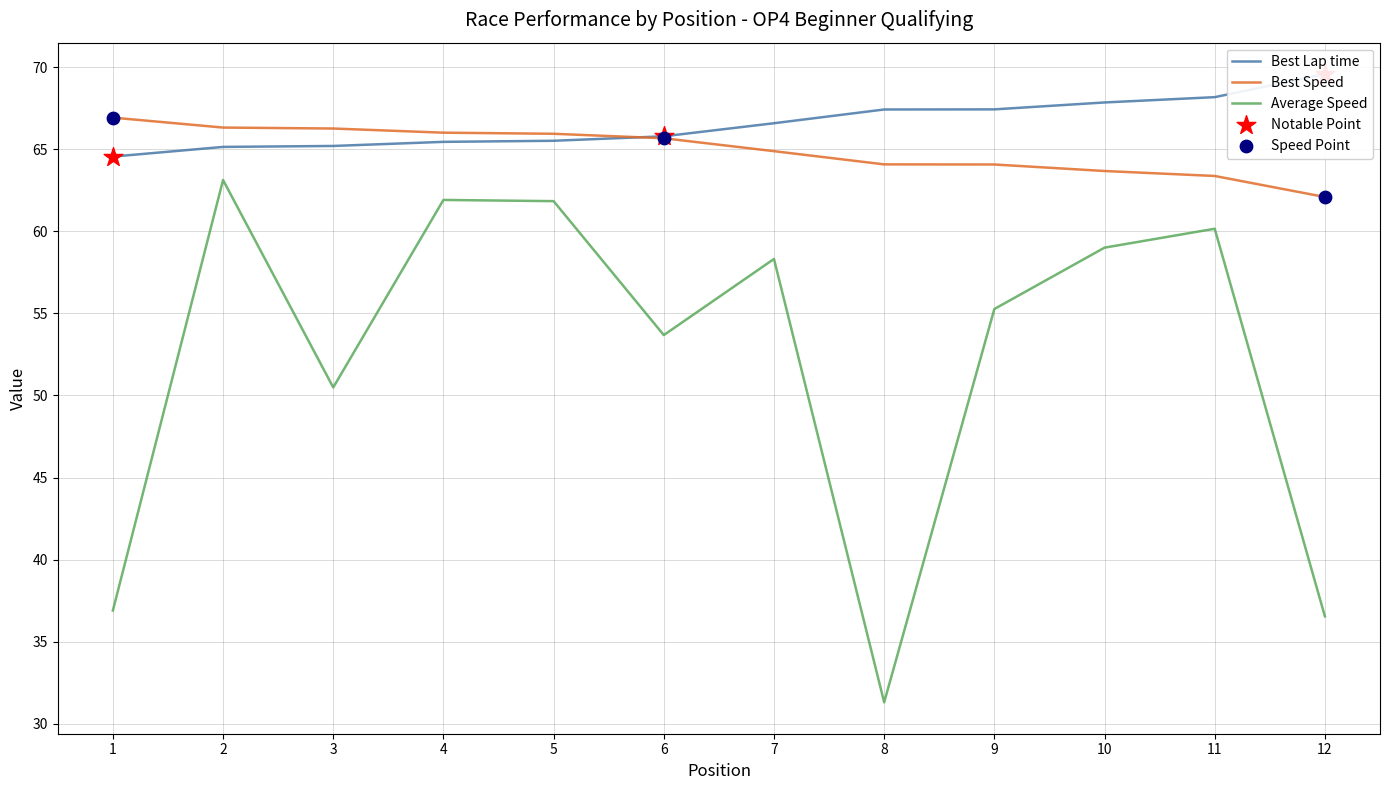

Is it true that Average Speed equals 55.3 at 9?

True